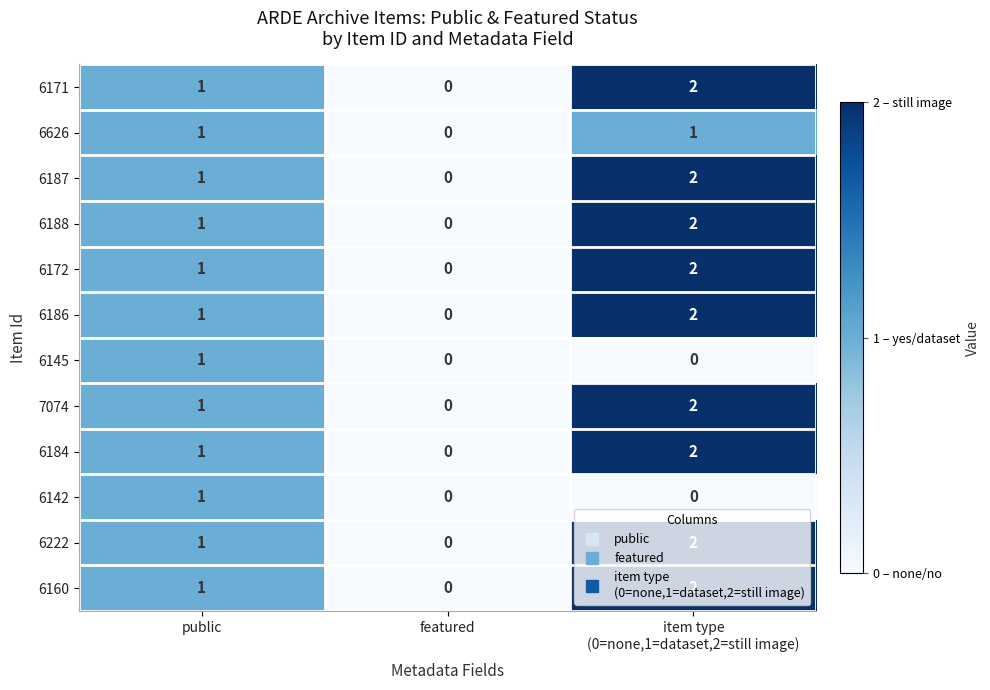

Is it true that 6171 equals 1 at featured?

False